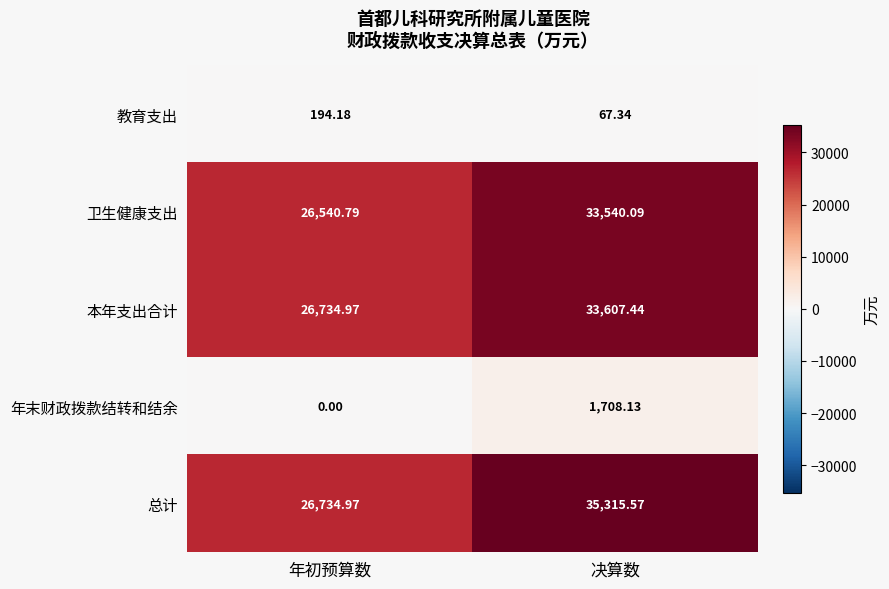

List the series in order of their peak value, highest first.

总计, 本年支出合计, 卫生健康支出, 年末财政拨款结转和结余, 教育支出